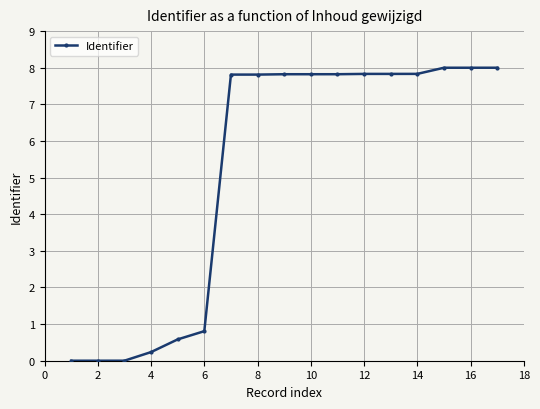

What is the maximum value shown in the chart?

8.0